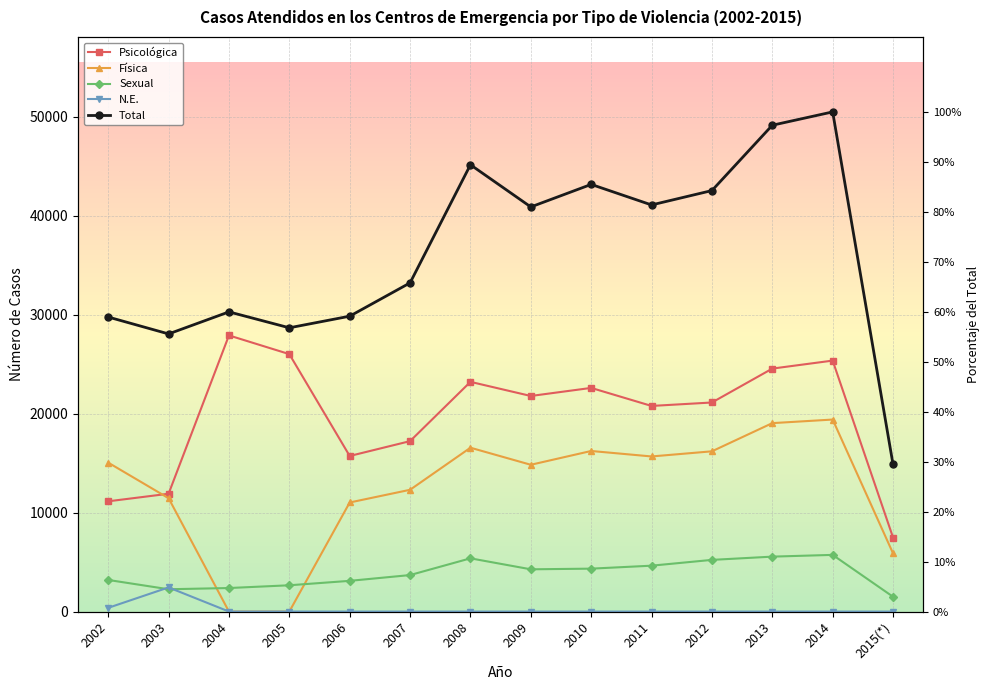

Reading right to left, list all the values displayed in this chart.

Psicológica: 7481	25357	24549	21124	20776	22598	21782	23210	17220	15719	26011	27902	11904	11140
Física: 5884	19401	19039	16191	15672	16225	14831	16555	12304	11021	0	0	11455	15048
Sexual: 1497	5727	5550	5222	4636	4336	4269	5379	3688	3104	2656	2378	2254	3194
N.E.: 0	0	0	0	0	0	0	0	0	0	4	0	2440	377
Total: 14862	50485	49138	42537	41084	43159	40882	45144	33212	29844	28671	30280	28053	29759